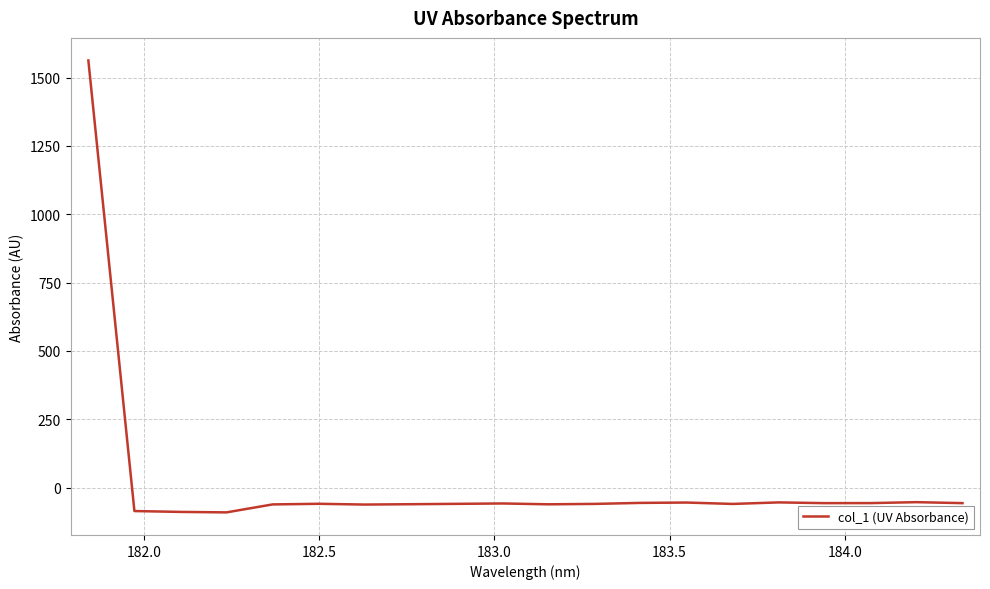

What is the minimum value shown in the chart?

-91.0